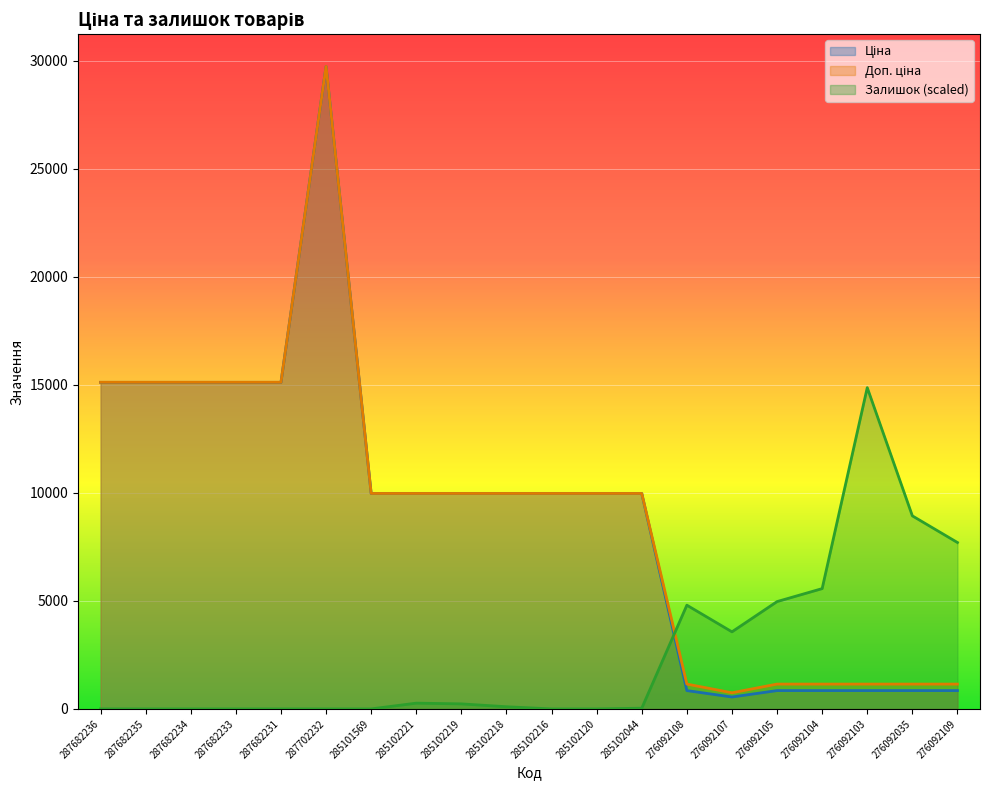

What is the total value across all series at 285102044?

19983.3